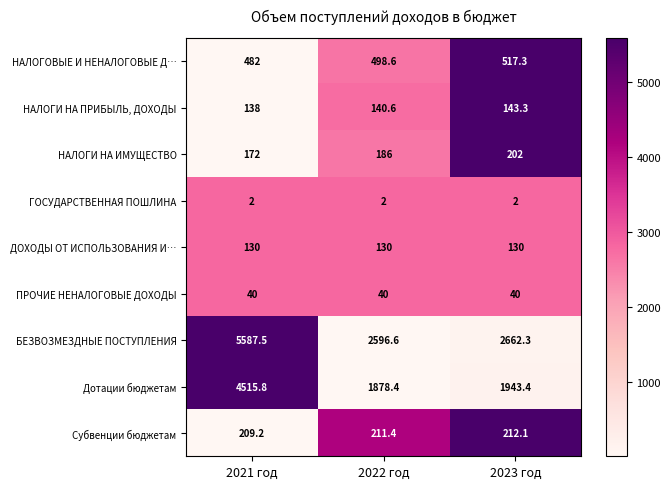

What is the sum of all ПРОЧИЕ НЕНАЛОГОВЫЕ ДОХОДЫ values?

120.0